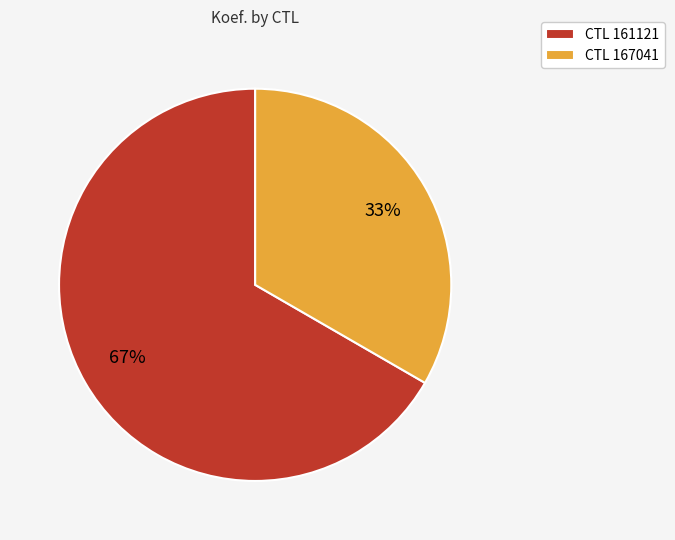

To the nearest percent, what portion does CTL 161121 represent?

67%